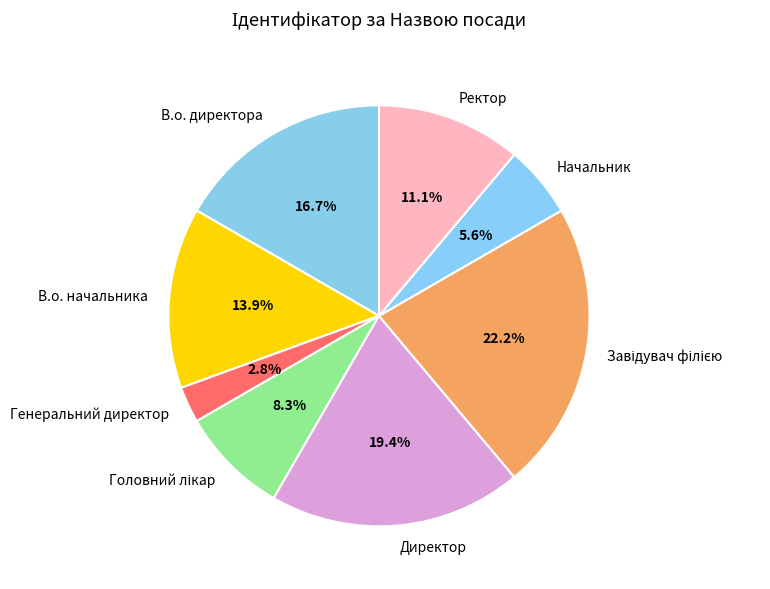

To the nearest percent, what is the average slice percentage?

12%